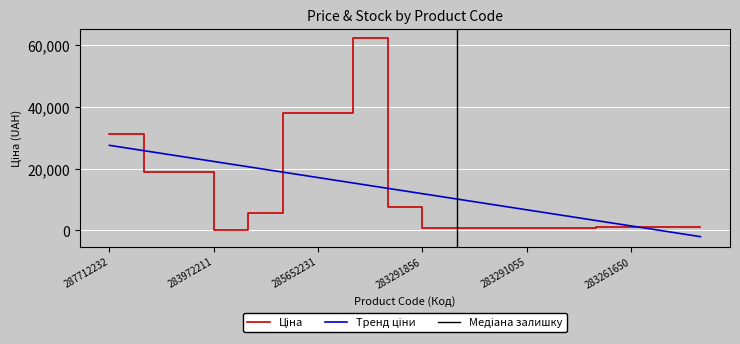

Where is the data nearest to the value 31074?

287712232